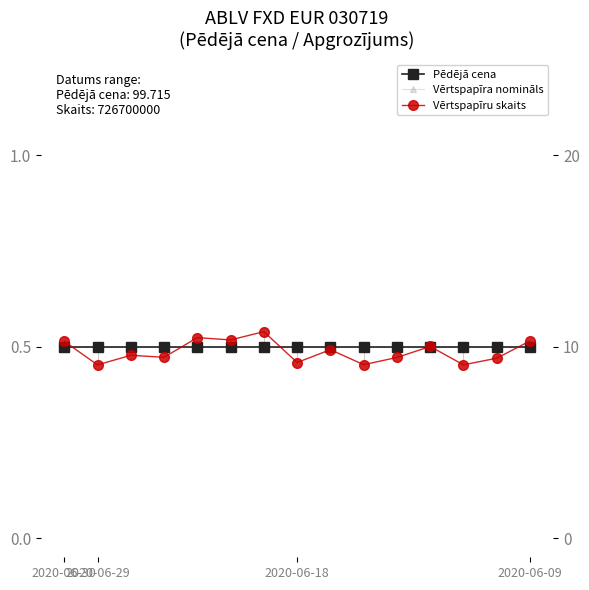

Where is the first local minimum for Vērtspapīru skaits?

2020-06-29